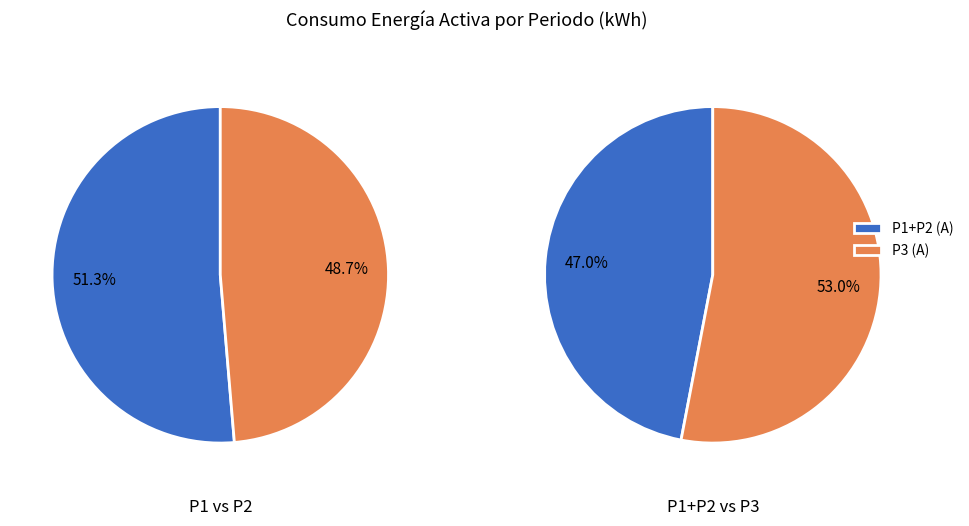

Combined, do 29 and 18 account for over 50%?

No